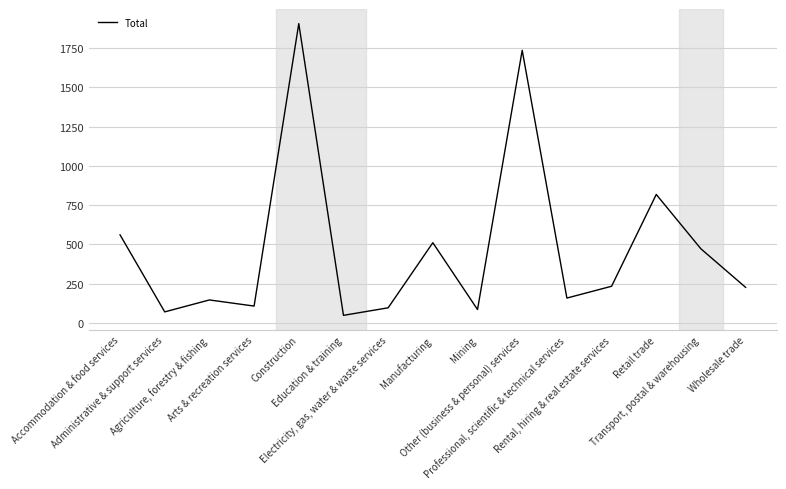

What is the maximum value shown in the chart?

1905